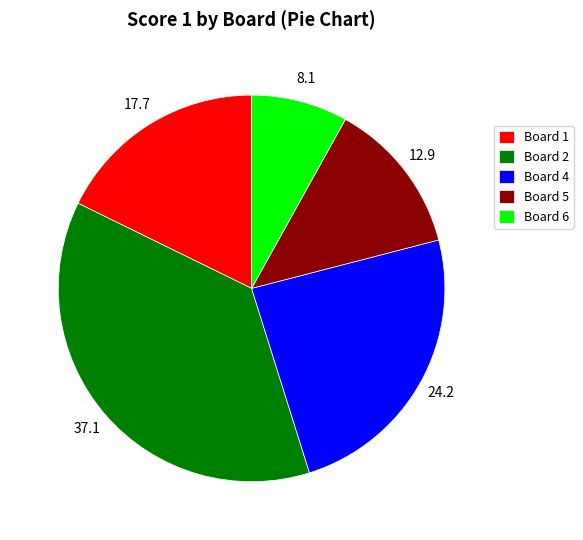

Is it true that Board 6 is 8% of the pie?

True